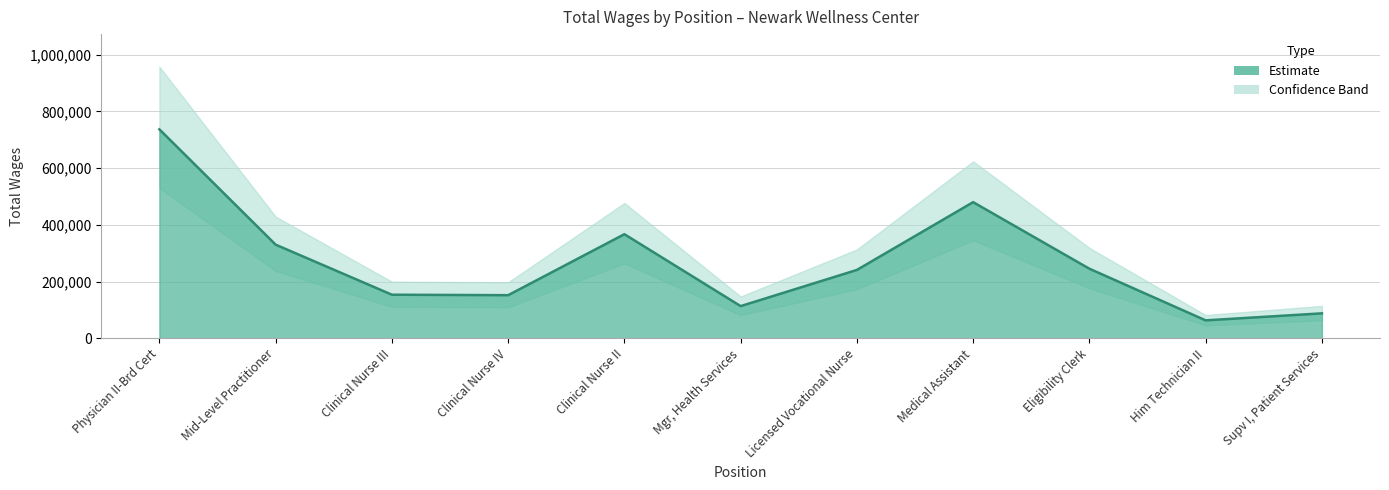

What is the maximum value shown in the chart?

736917